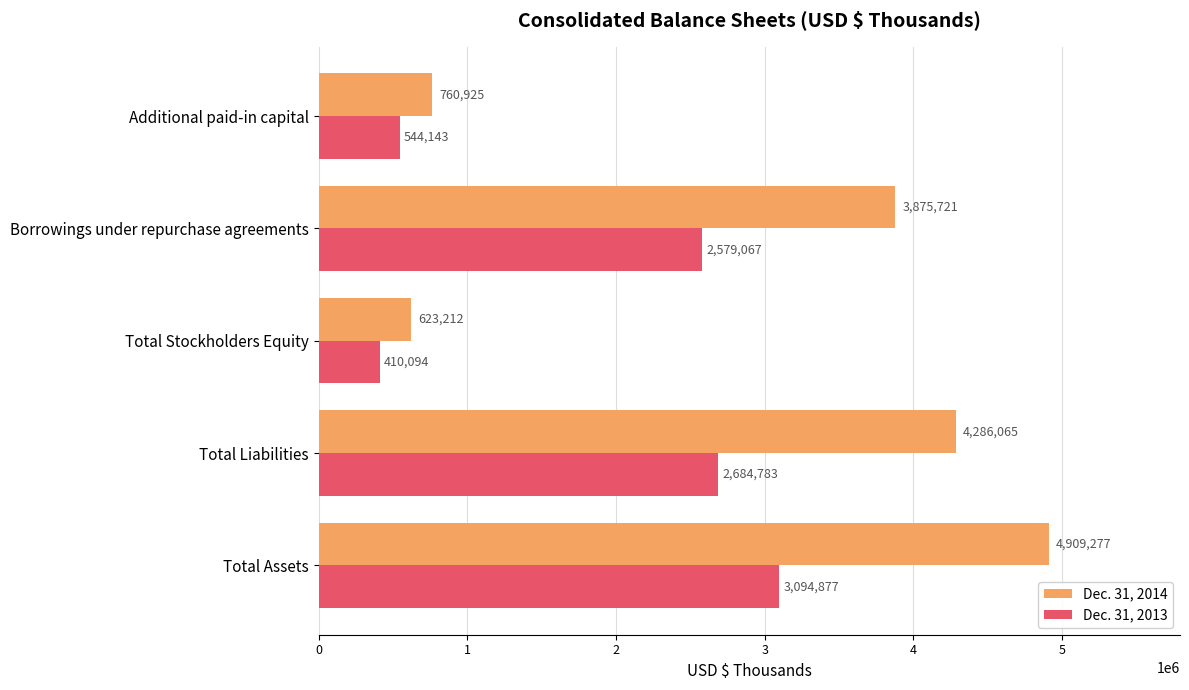

At how many categories does at least one series exceed 1749038?

3